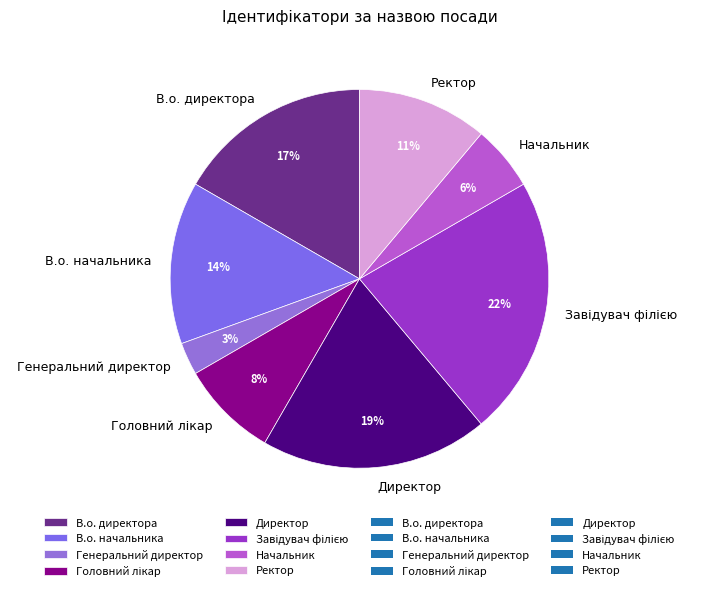

Count the number of slices in the pie.

8